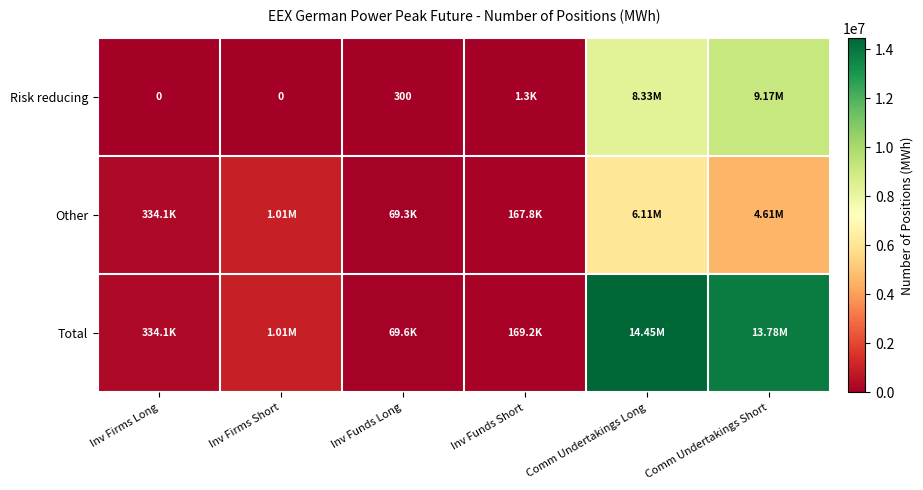

What is the difference between the Risk reducing values at Comm Undertakings Long and Inv Firms Short?

8333316